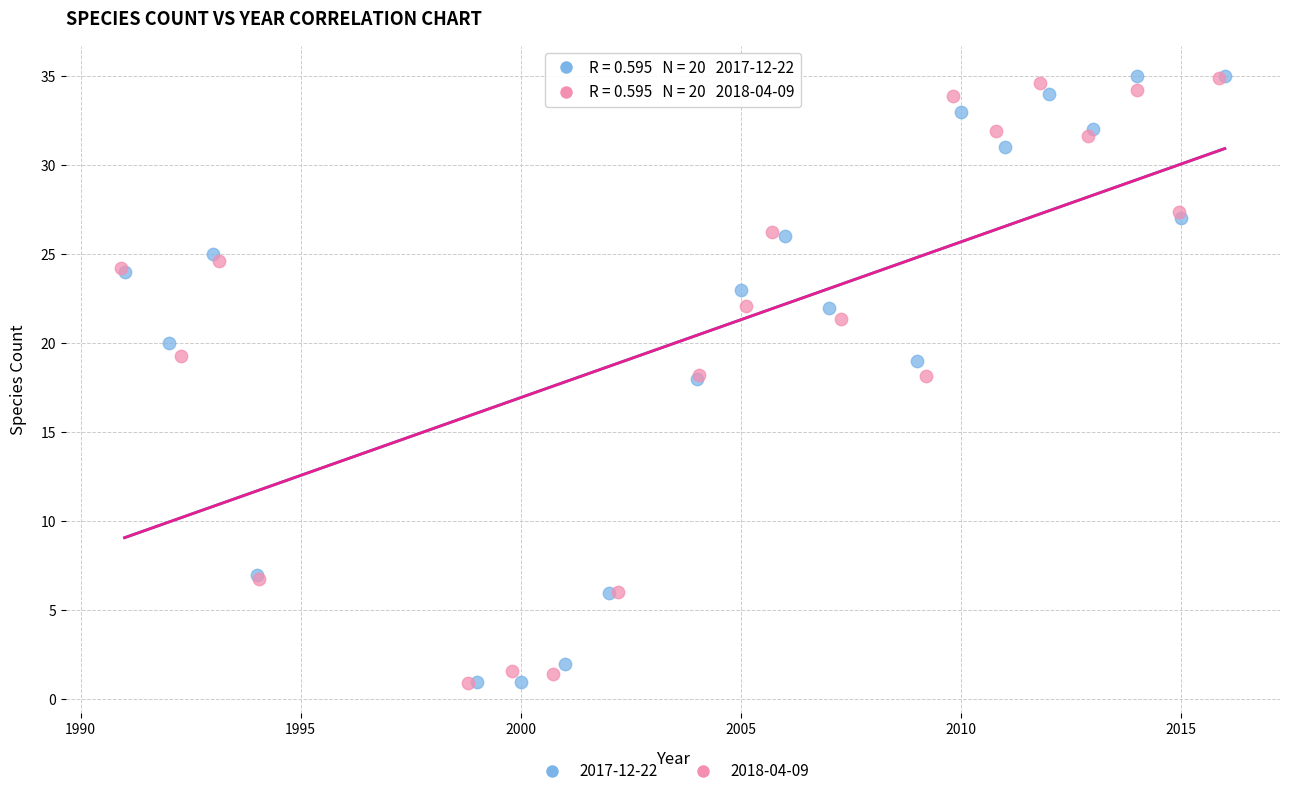

What are all the series names shown in the legend?

2017-12-22, 2018-04-09